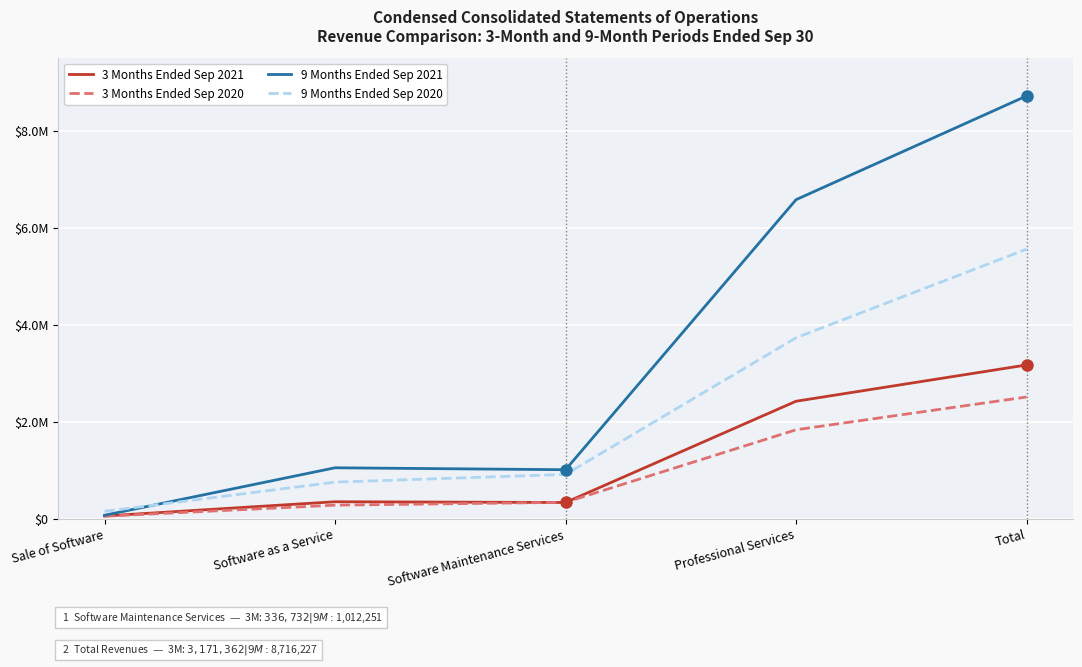

Is this an area chart (filled region under the line)?

No